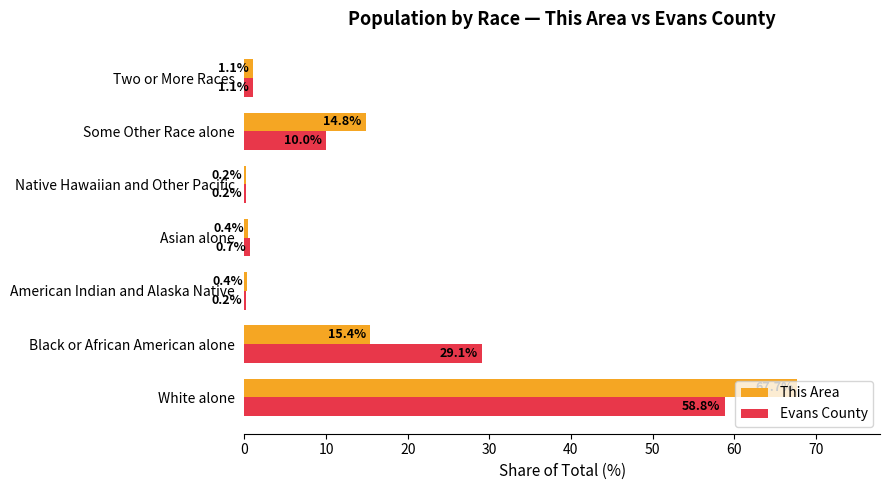

At which label is Evans County closest to 29?

Black or African American alone